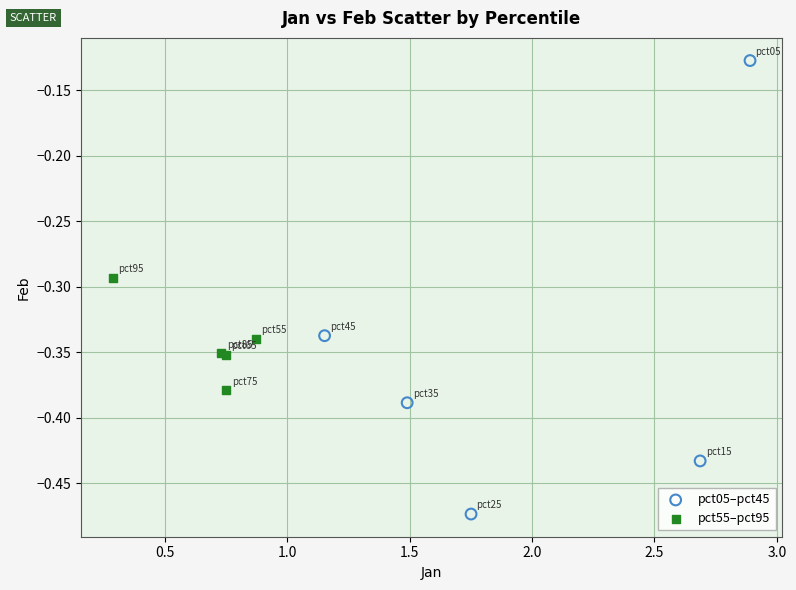

Which series contains the lowest Y value?

pct05–pct45